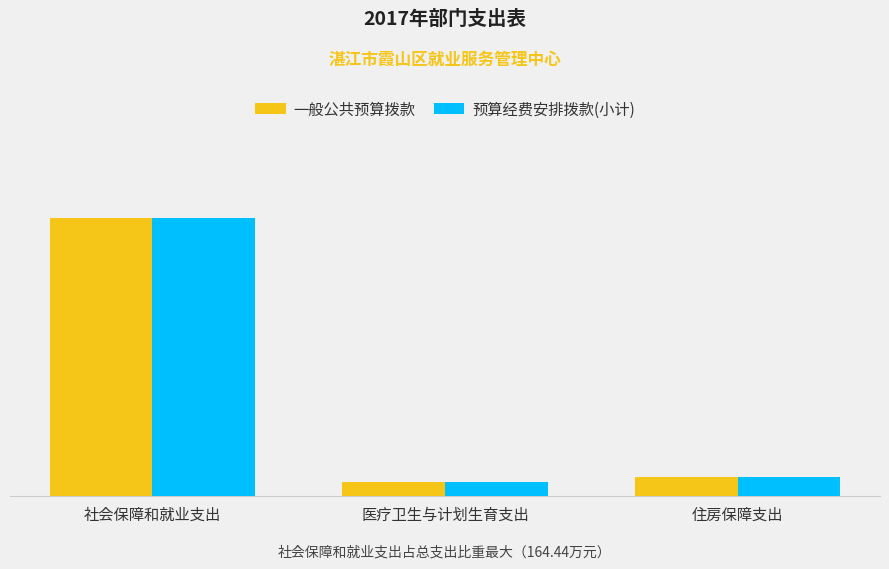

Is the value of 预算经费安排拨款(小计) at 住房保障支出 greater than the value of 一般公共预算拨款 at 社会保障和就业支出?

No